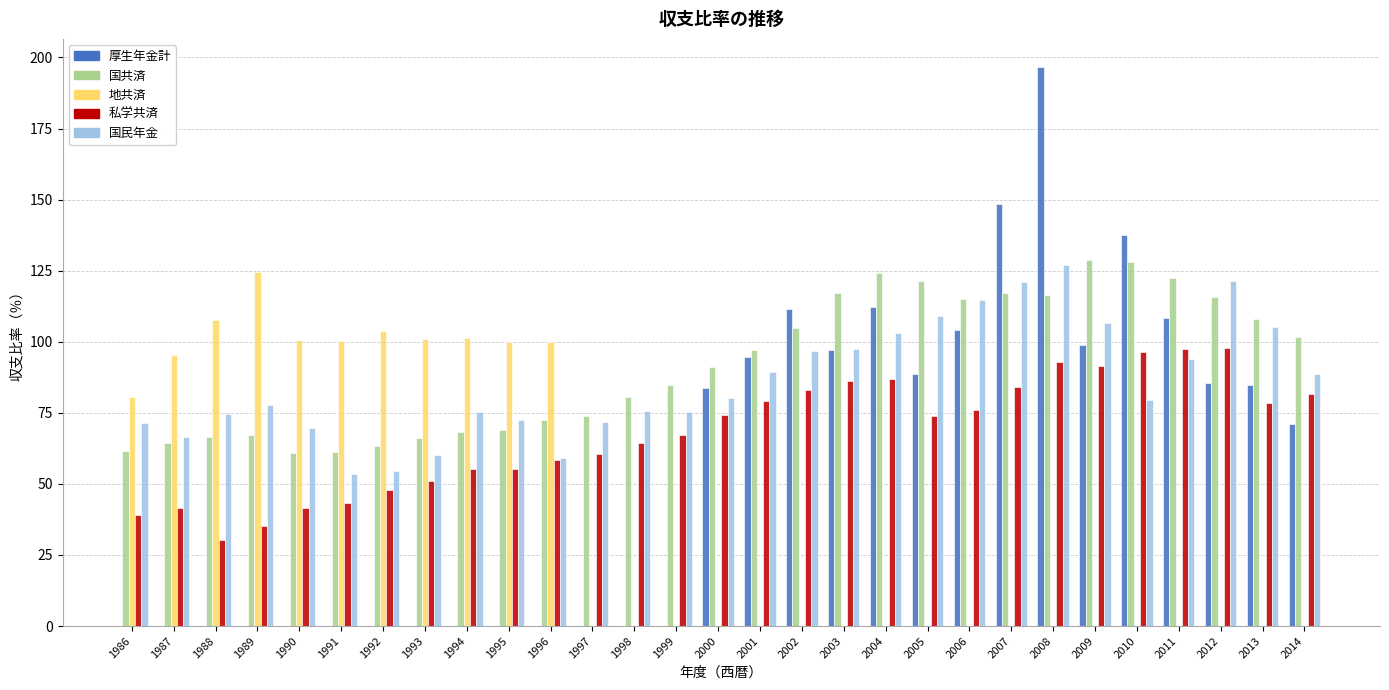

What is the greatest value displayed?

196.7